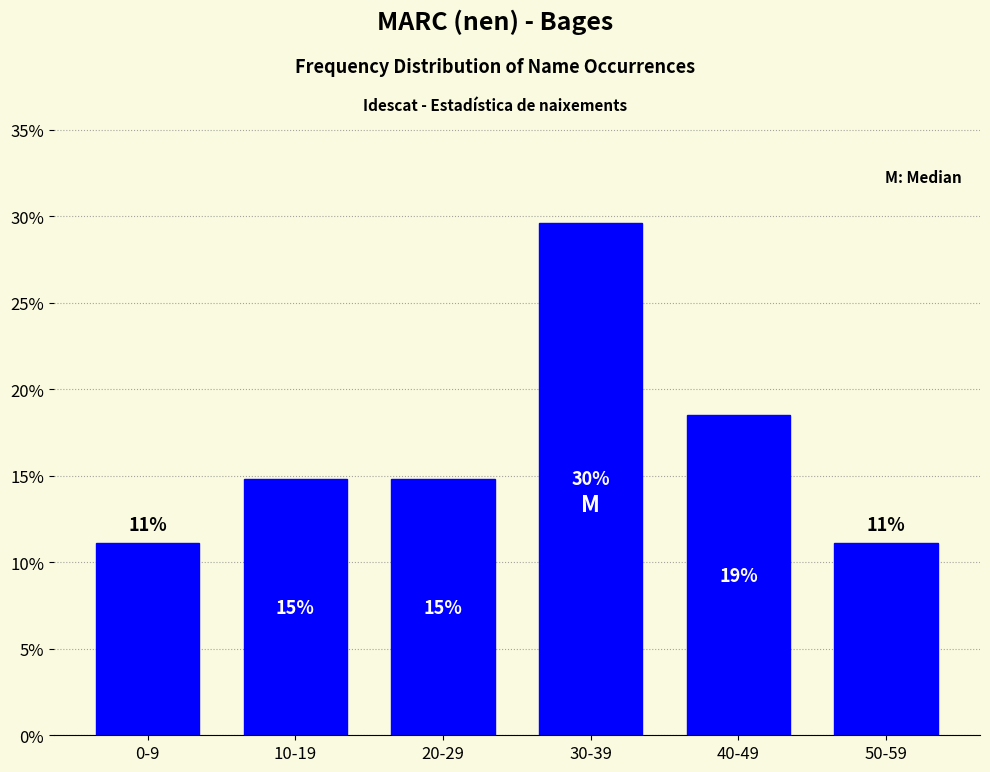

How many bars are there in total?

6